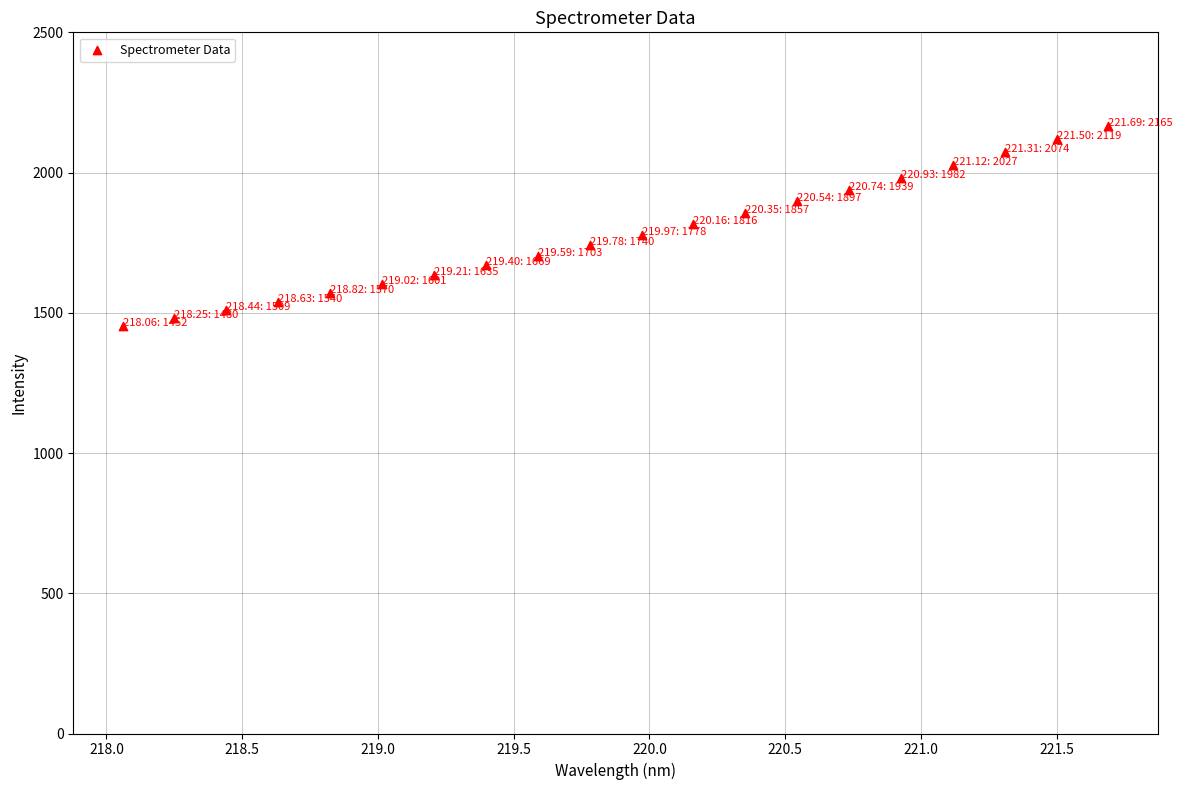

What is the range of X values (max minus min)?

3.6